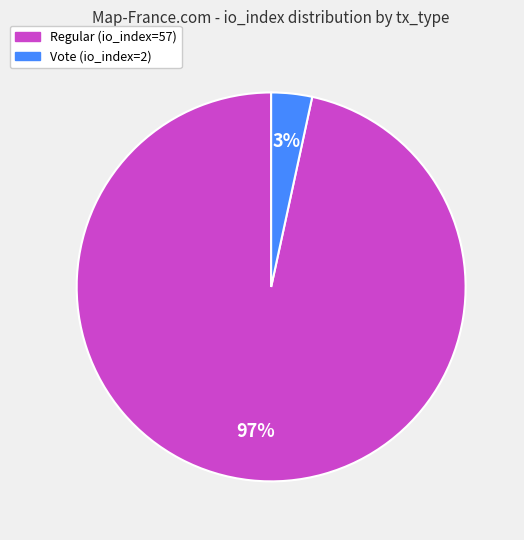

What percentage is the Vote (io_index=2) slice, to the nearest percent?

3%